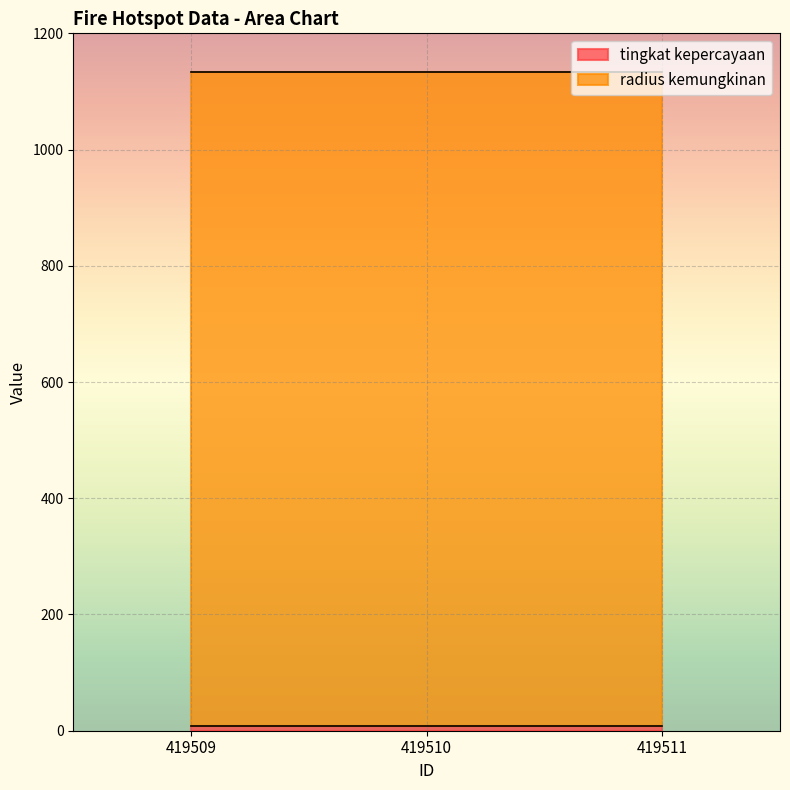

The value of radius kemungkinan at 419510 is 1125. True or false?

True